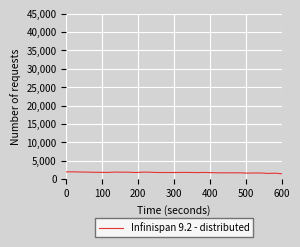

How many values exceed 1777?

17